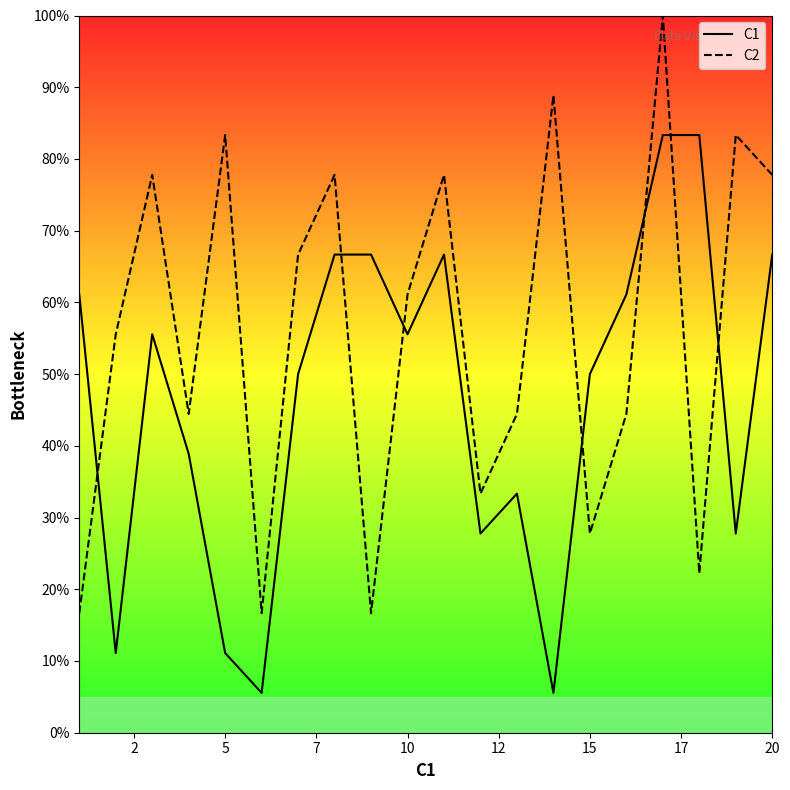

After their last crossing, which series has the higher values: C1 or C2?

C2